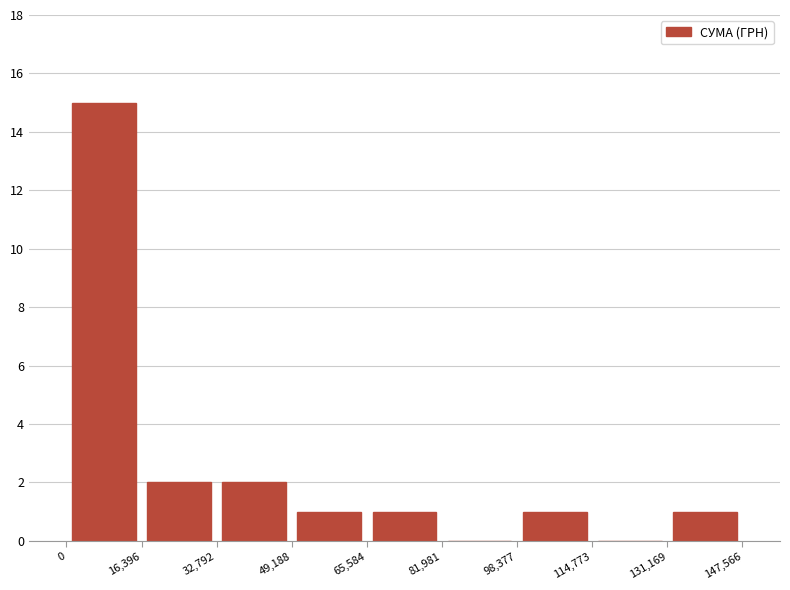

Which range on the x-axis has the tallest bar?

0 to 16,396